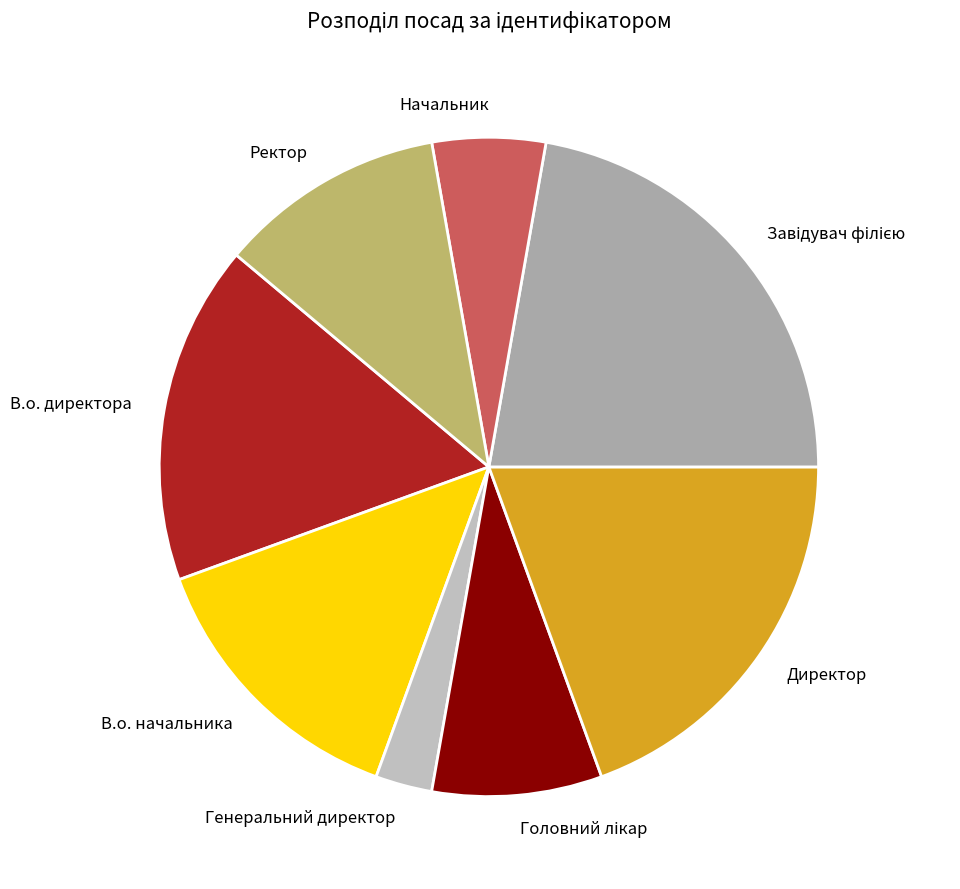

Between Директор and Начальник, which is larger?

Директор